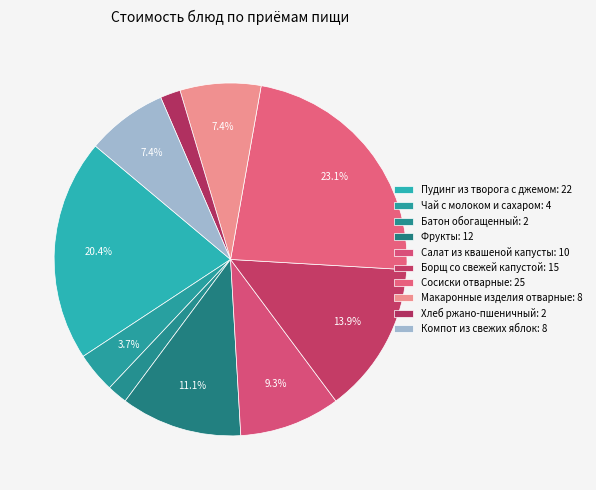

How many slices are in this pie chart?

10